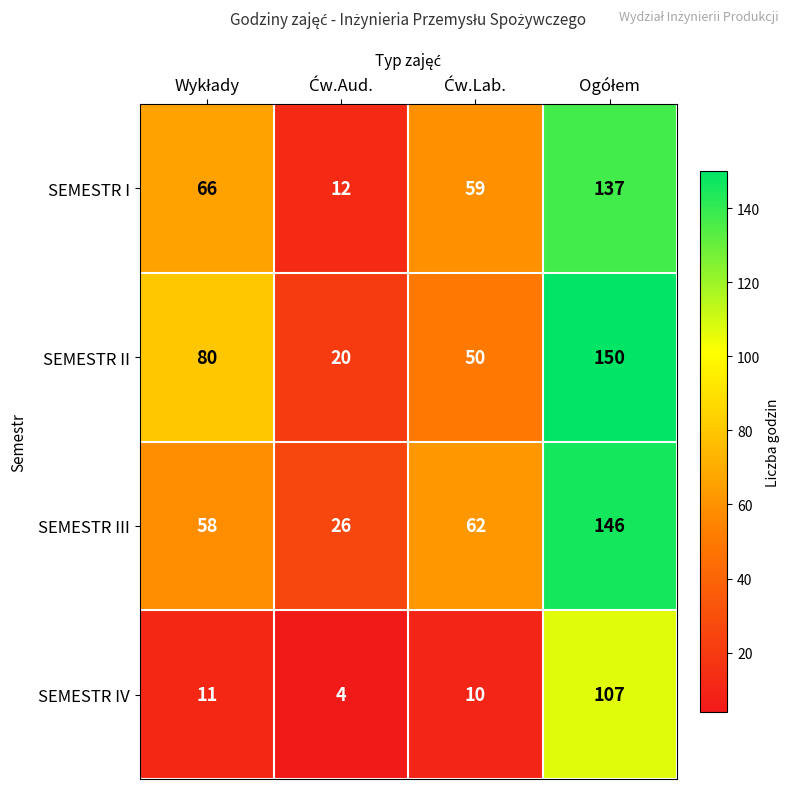

What is the greatest value displayed?

150